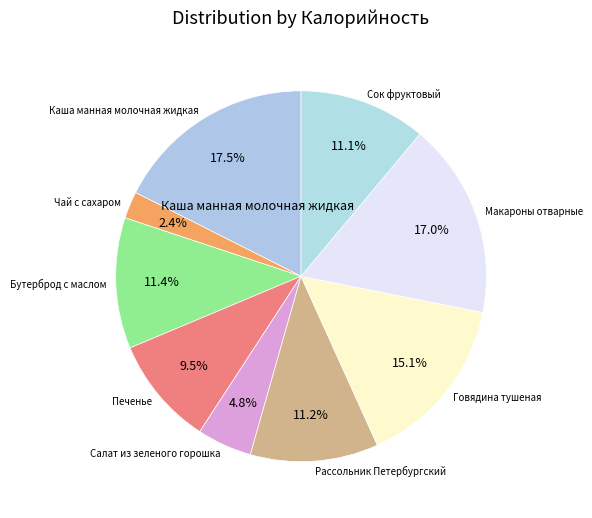

Which slice is the largest?

Каша манная молочная жидкая